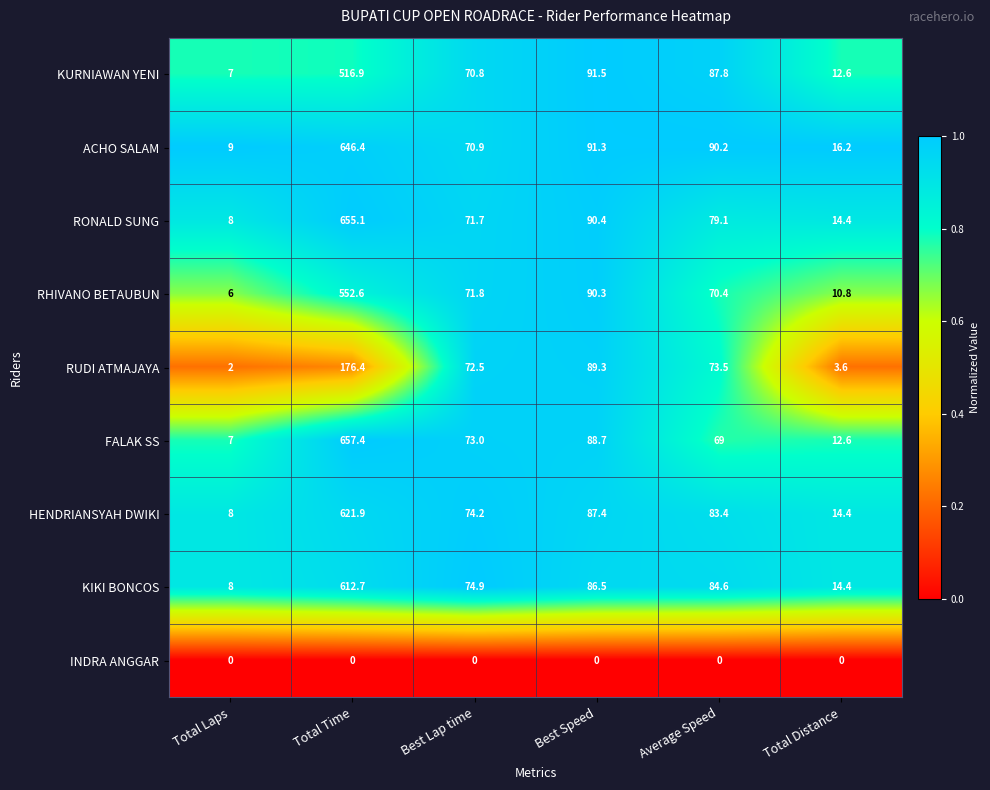

What is the highest value of the KURNIAWAN YENI series?

516.9